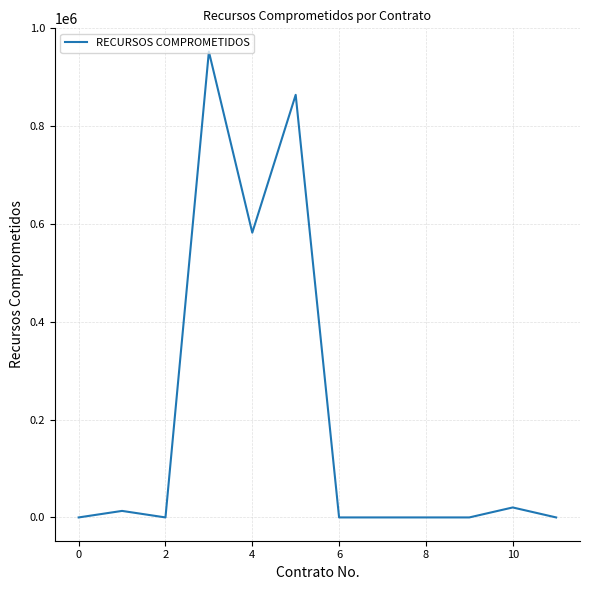

What is the sum of all values?

2432718